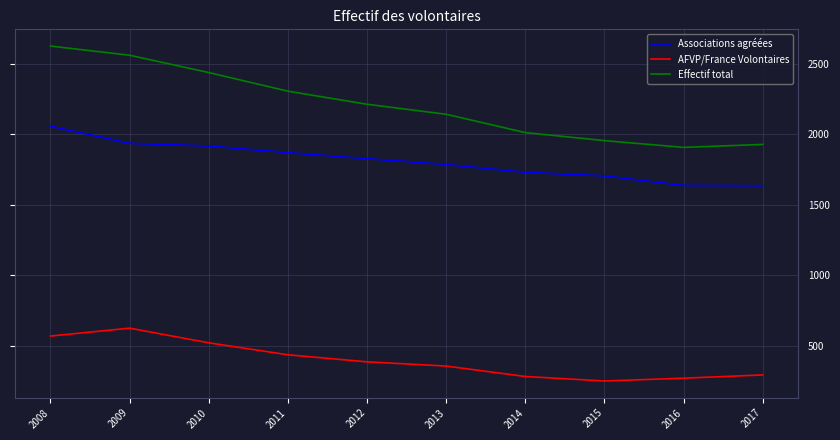

Which series has the largest total across all categories?

Effectif total